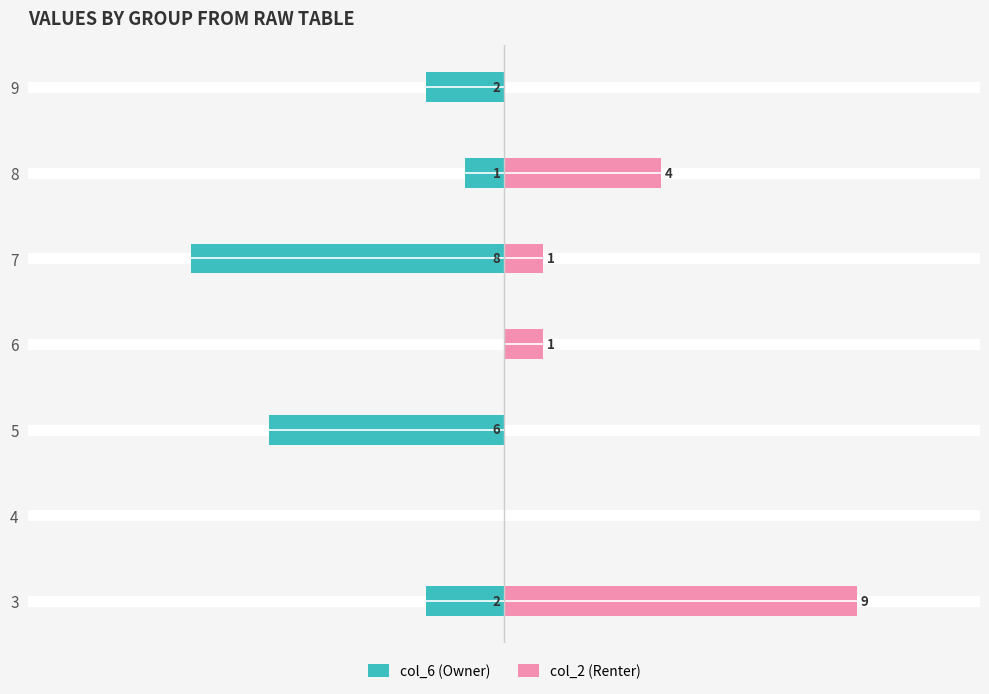

Rank the series by their maximum value, from lowest to highest.

col_6 (Owner), col_2 (Renter)